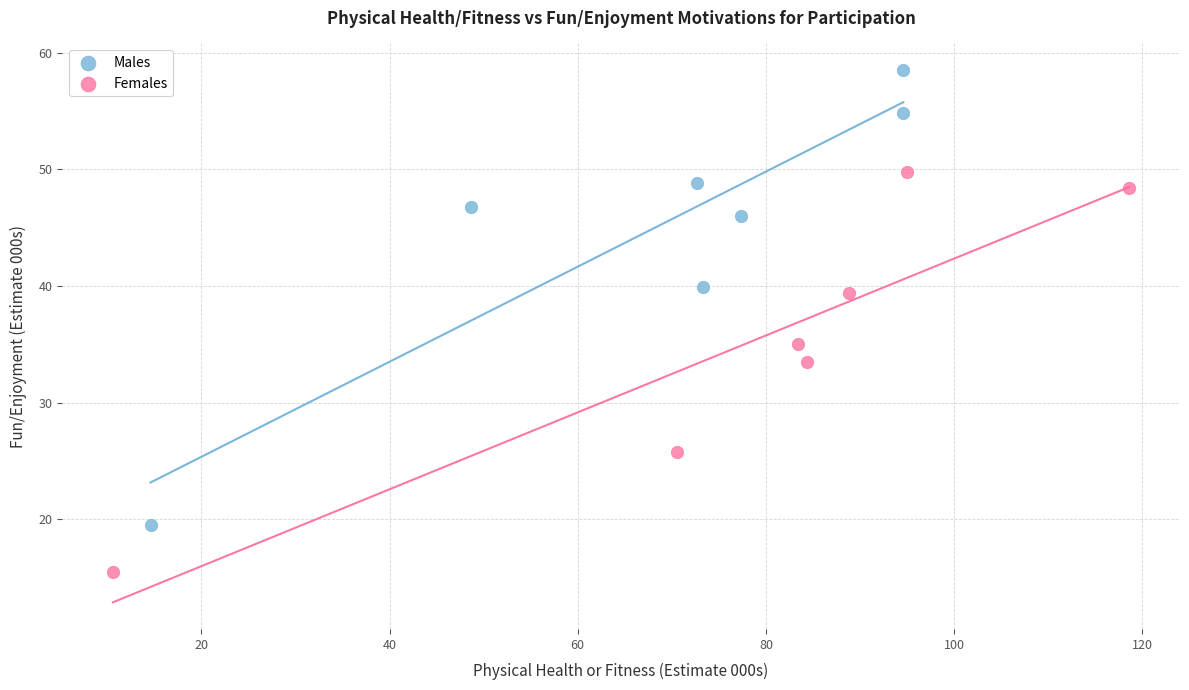

Which series has the largest Y range (max minus min)?

Males